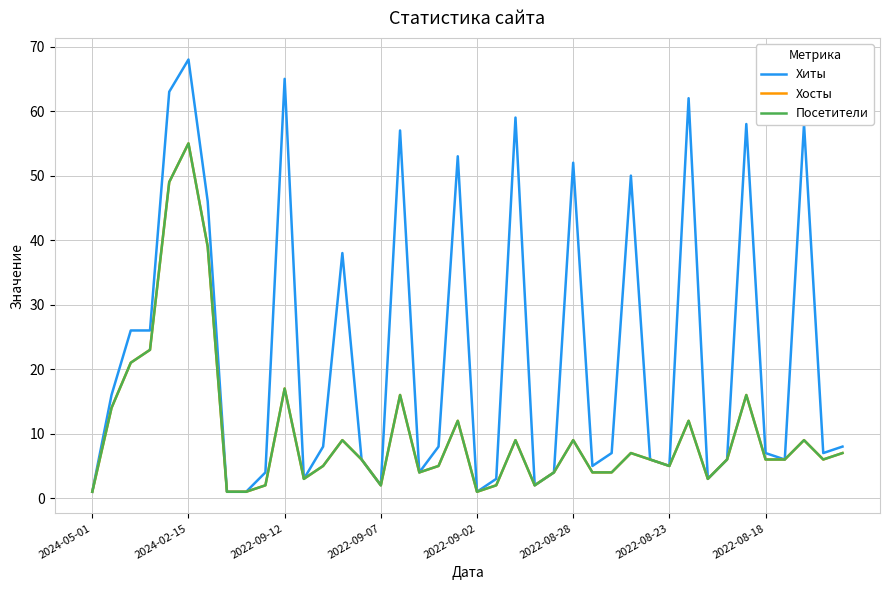

Does the chart have visible grid lines?

Yes